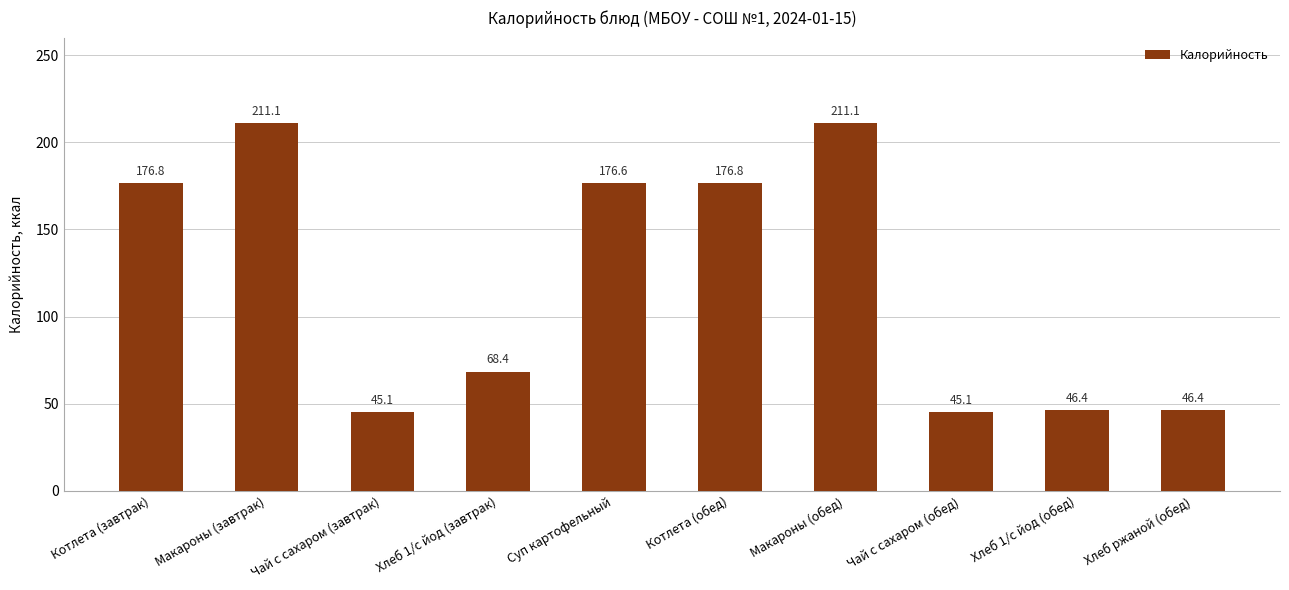

What is the smallest value displayed?

45.1